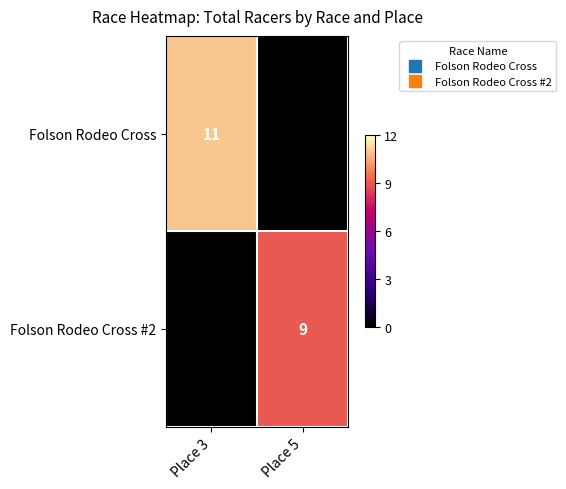

At how many categories does at least one series exceed 10?

1